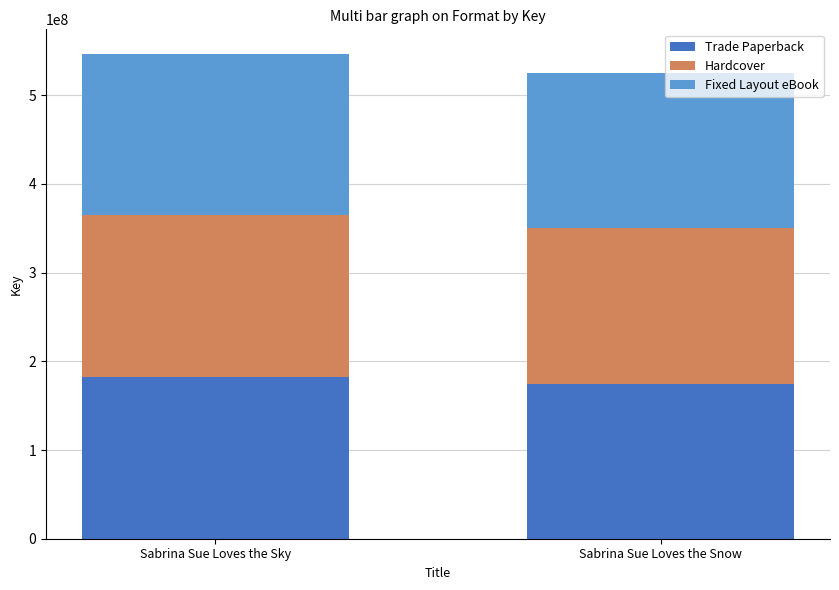

What is the total value across all series at Sabrina Sue Loves the Snow?

524734590